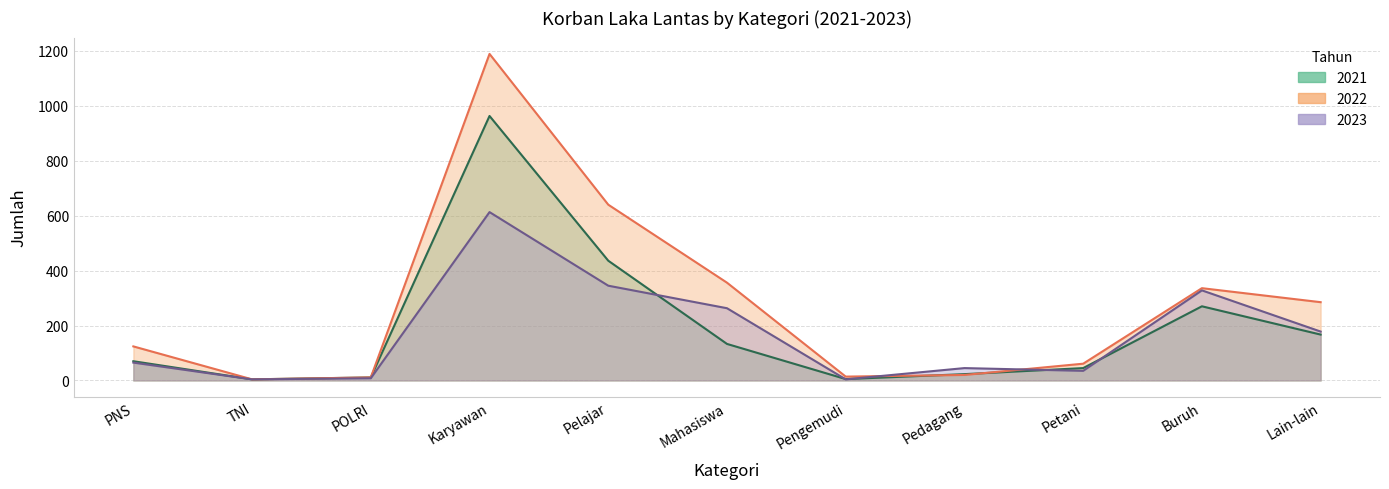

What is the difference between the highest and lowest values at Karyawan?

576